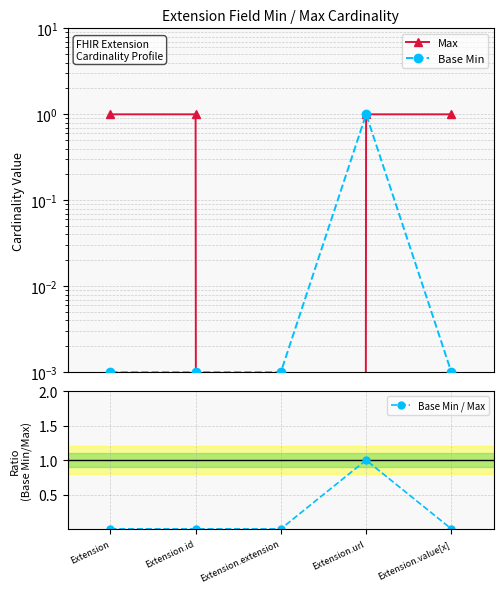

True or false: Base Min / Max has a value of -0.7 at Extension.extension.

False